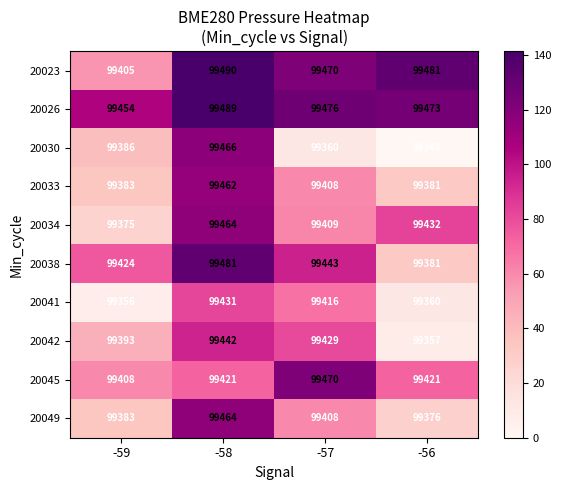

List the labels in order of 20038 value, smallest first.

-56, -59, -57, -58